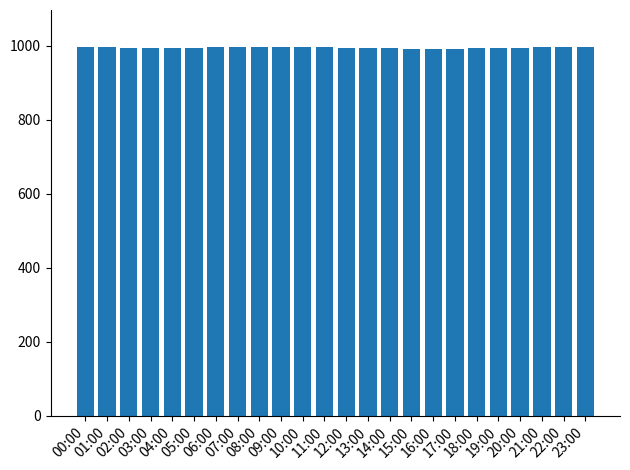

What is the sum of all values?

23887.7